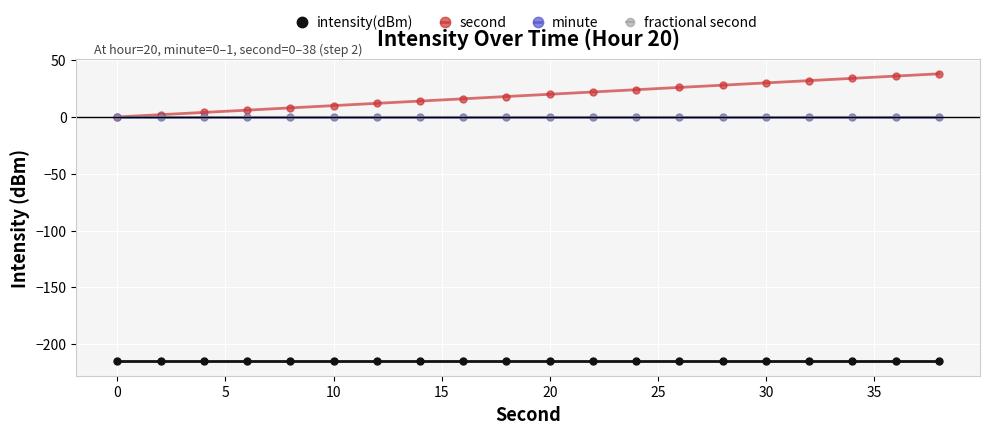

How many lines are shown in the chart?

4